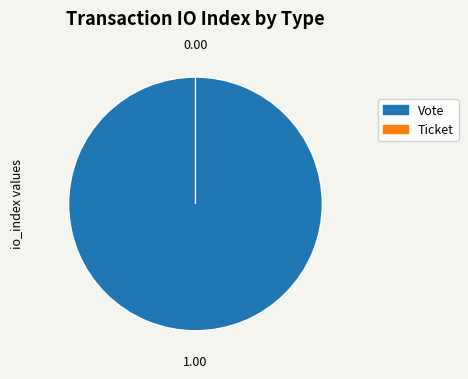

How many slices are in this pie chart?

2